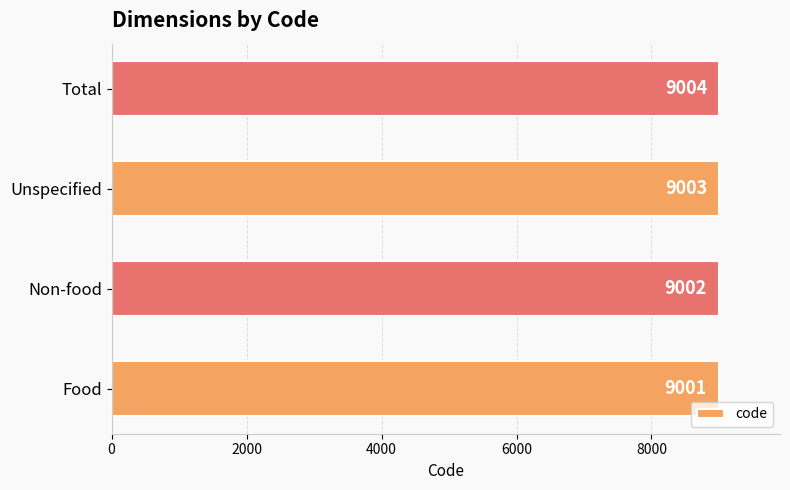

True or false: the data shows 13268 at Total.

False